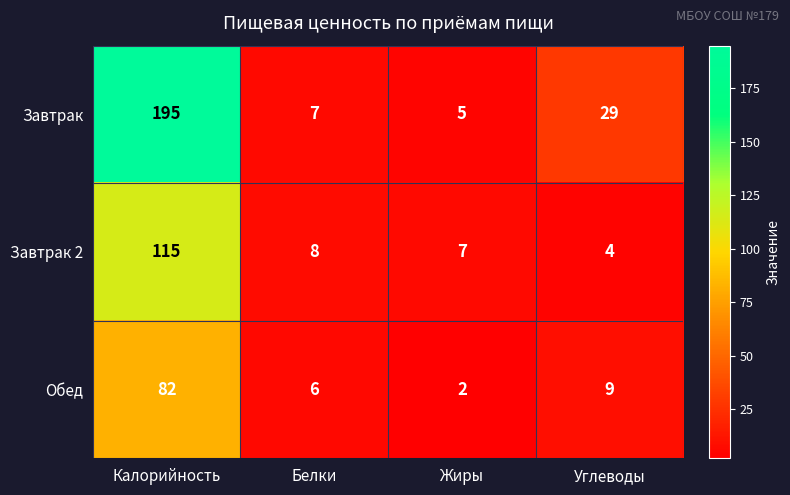

Reading left to right, list all the values displayed in this chart.

Завтрак: 195	7	5	29
Завтрак 2: 115	8	7	4
Обед: 82	6	2	9